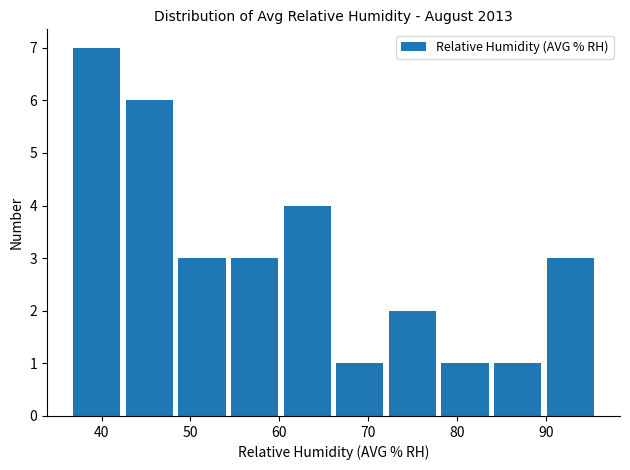

Which range on the x-axis has the tallest bar?

37 to 42